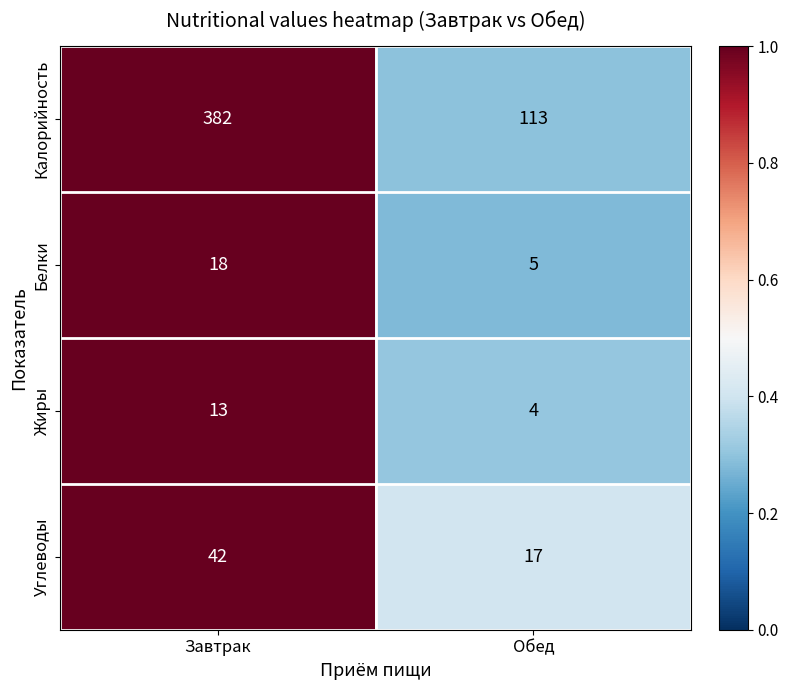

What is the greatest value displayed?

382